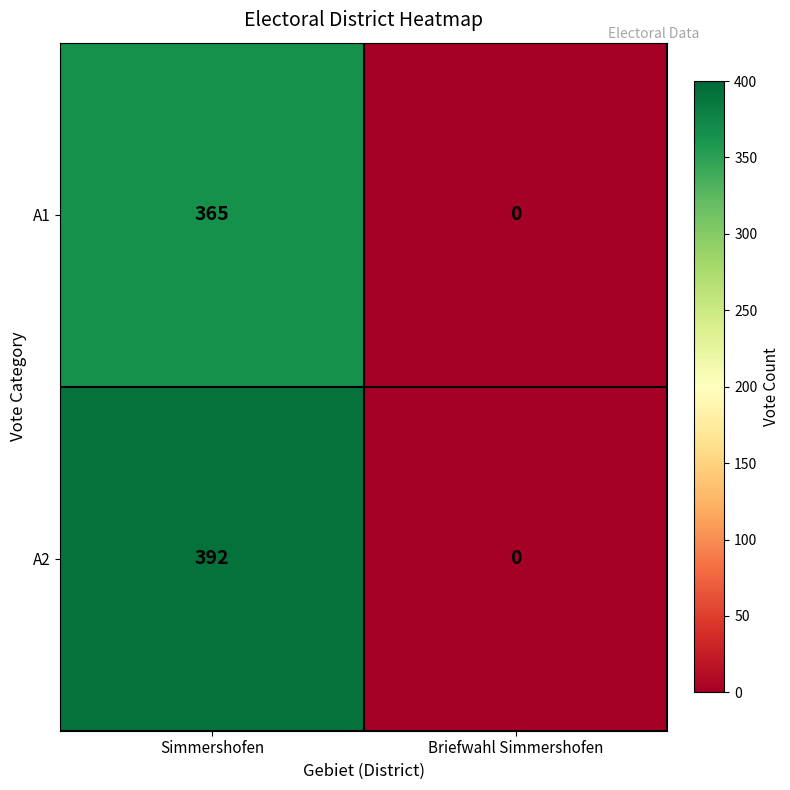

At how many categories does at least one series exceed 316?

1